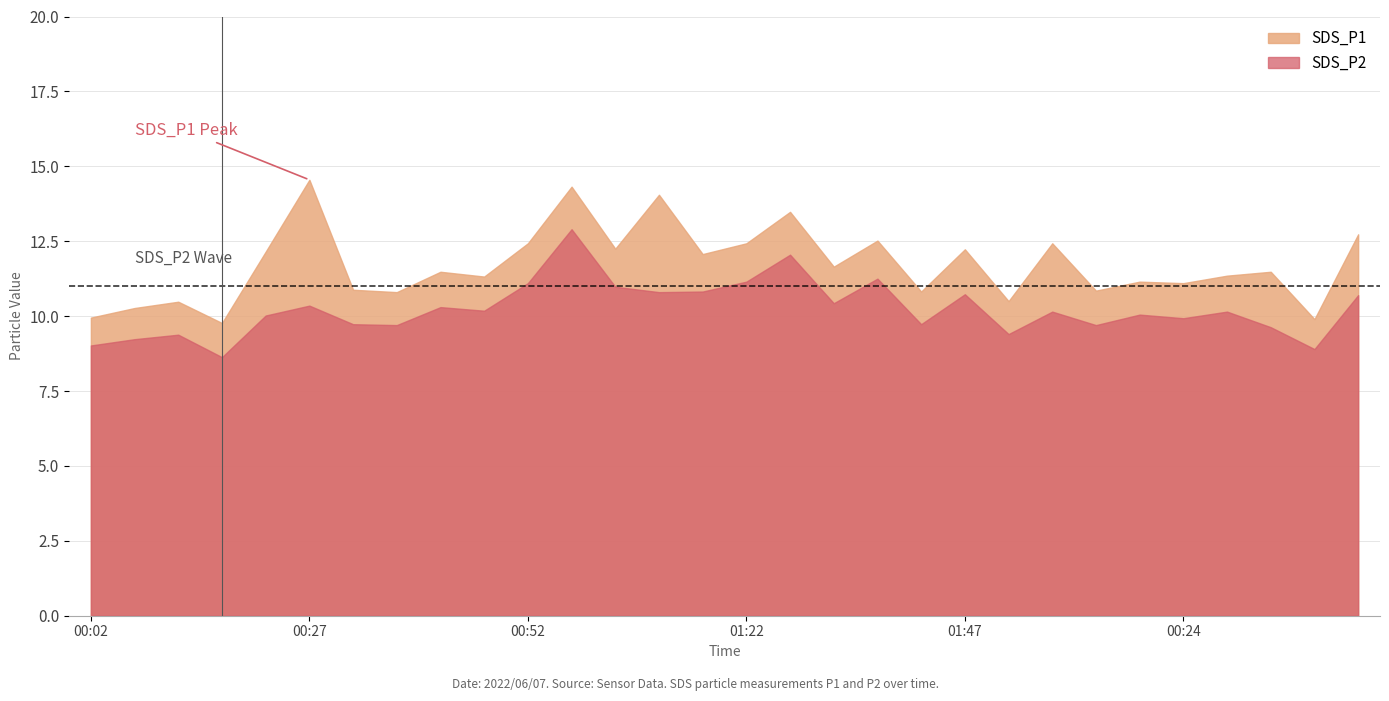

Reading left to right, extract all data points from this chart.

SDS_P1: 00:02=9.9	00:07=10.3	00:12=10.5	00:17=9.8	00:22=12.2	00:27=14.6	00:32=10.9	00:37=10.8	00:42=11.5	00:47=11.3	00:52=12.4	00:57=14.3	01:02=12.2	01:12=14.1	01:17=12.1	01:22=12.4	01:27=13.5	01:32=11.7	01:37=12.5	01:42=10.8	01:47=12.2	00:04=10.5	00:09=12.4	00:14=10.8	00:19=11.2	00:24=11.1	00:29=11.3	00:34=11.5	00:39=9.9	00:44=12.7
SDS_P2: 00:02=9.0	00:07=9.2	00:12=9.4	00:17=8.6	00:22=10.0	00:27=10.3	00:32=9.7	00:37=9.7	00:42=10.3	00:47=10.2	00:52=11.1	00:57=12.9	01:02=11.0	01:12=10.8	01:17=10.8	01:22=11.2	01:27=12.1	01:32=10.4	01:37=11.2	01:42=9.7	01:47=10.7	00:04=9.4	00:09=10.2	00:14=9.7	00:19=10.1	00:24=9.9	00:29=10.2	00:34=9.6	00:39=8.9	00:44=10.7